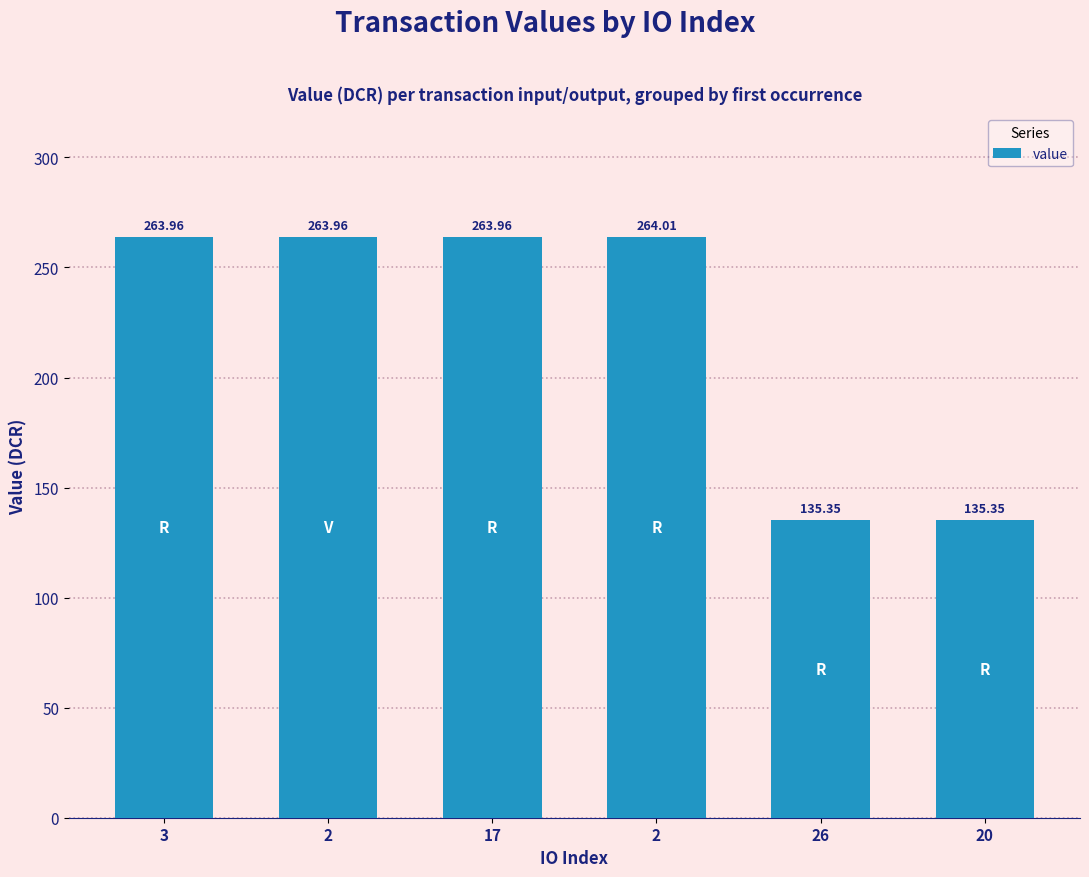

How many data points are above 263?

4